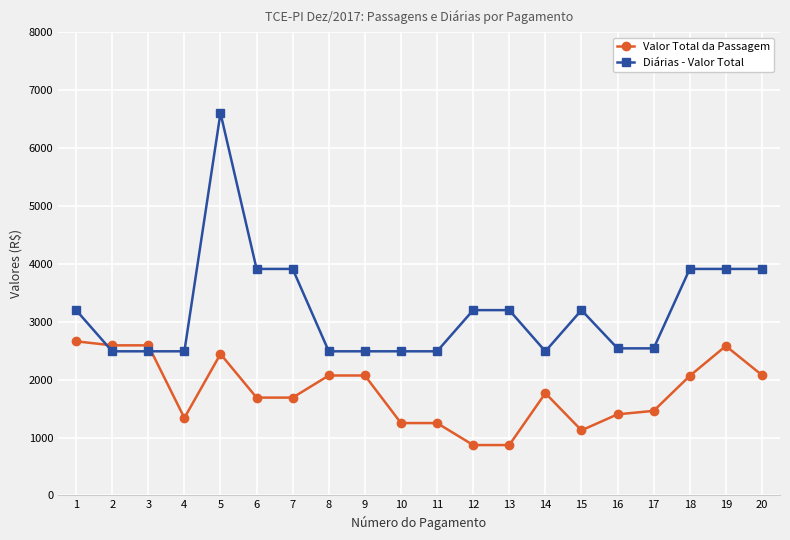

How many data points does each series have?

20